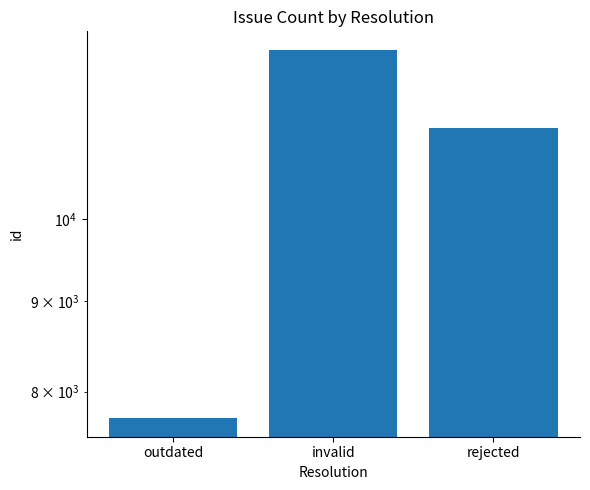

Reading left to right, extract all data points from this chart.

7729	12458	11257